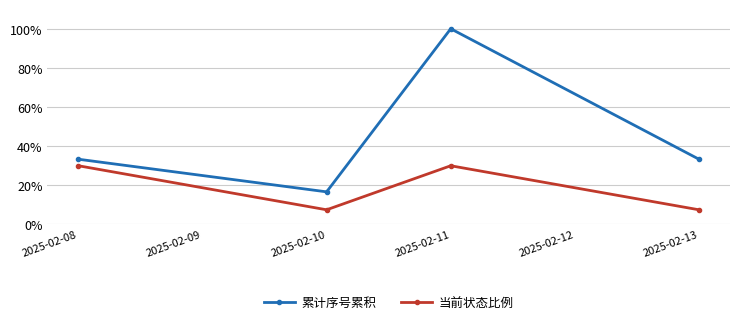

What are all the series names shown in the legend?

累计序号累积, 当前状态比例